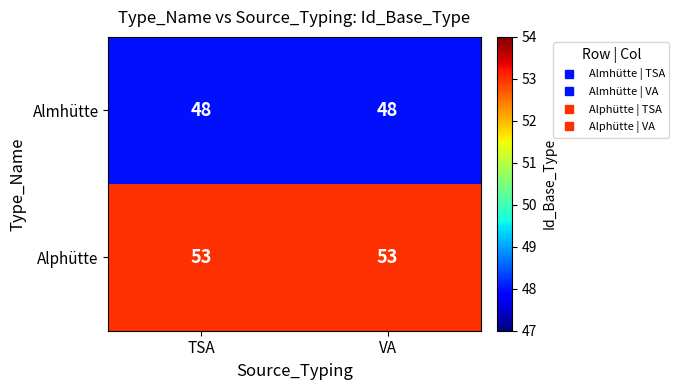

What is the sum of the Alphütte values at TSA and VA?

106